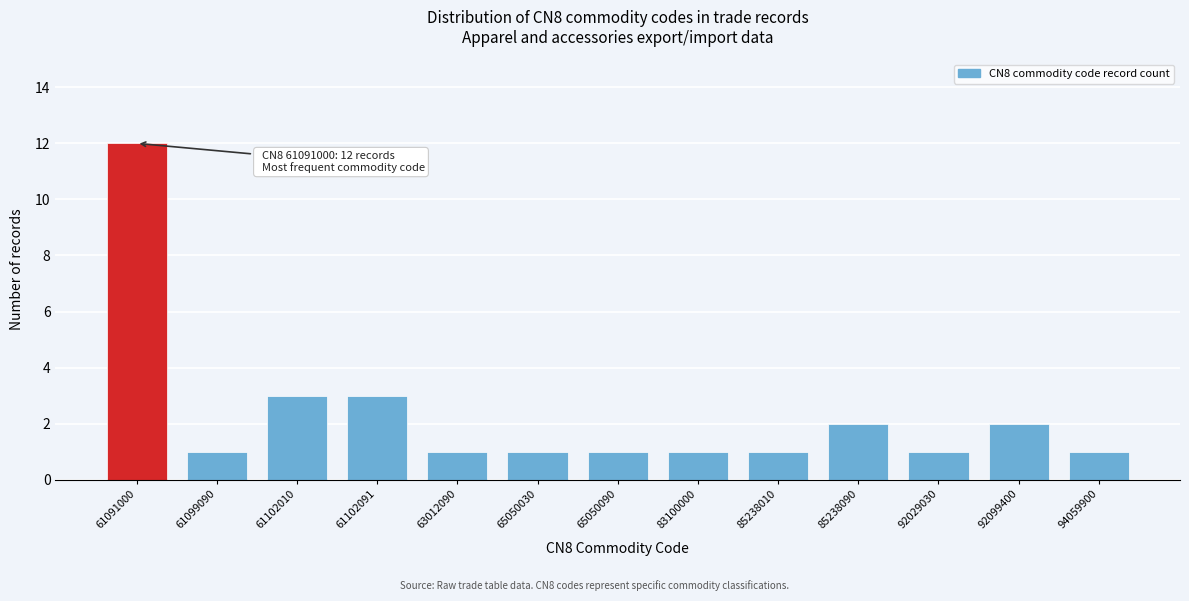

Reading left to right, extract all data points from this chart.

12	1	3	3	1	1	1	1	1	2	1	2	1